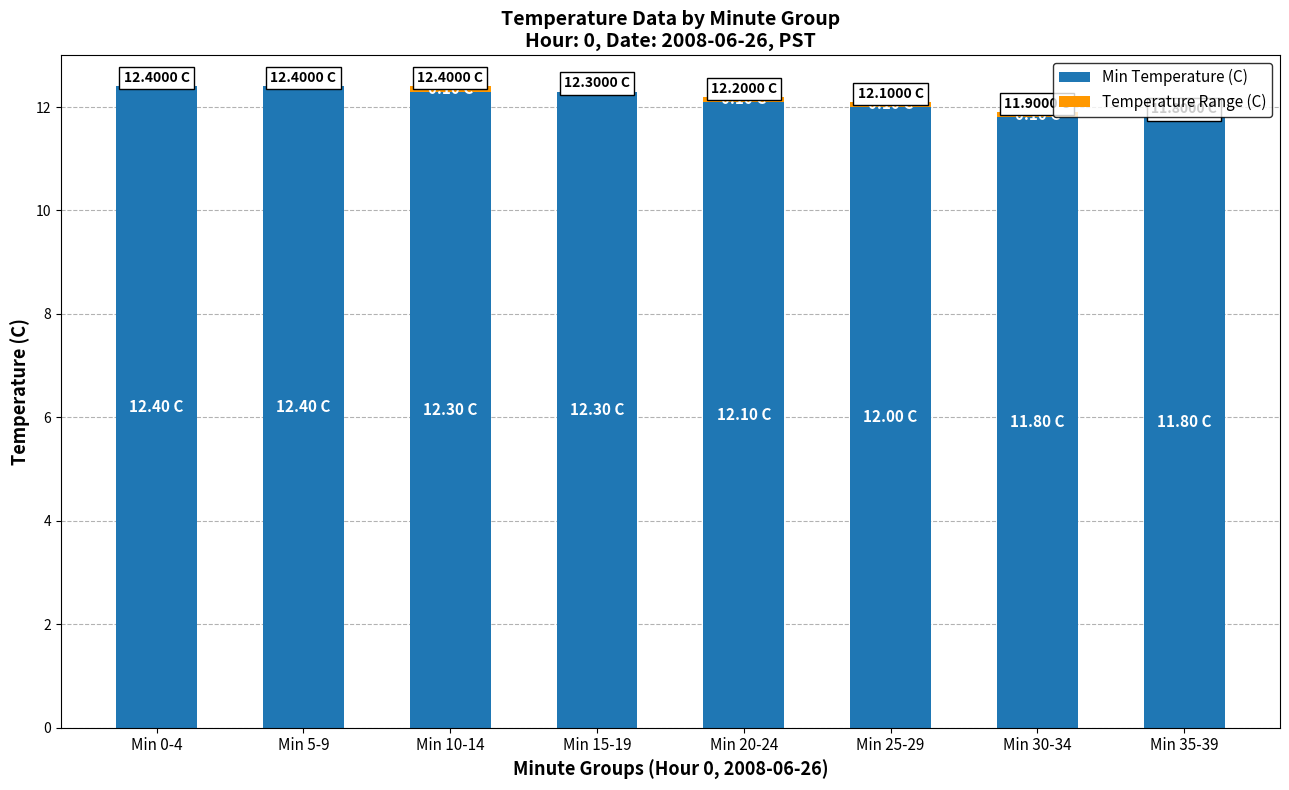

What is the total value across all series at Min 35-39?

11.8